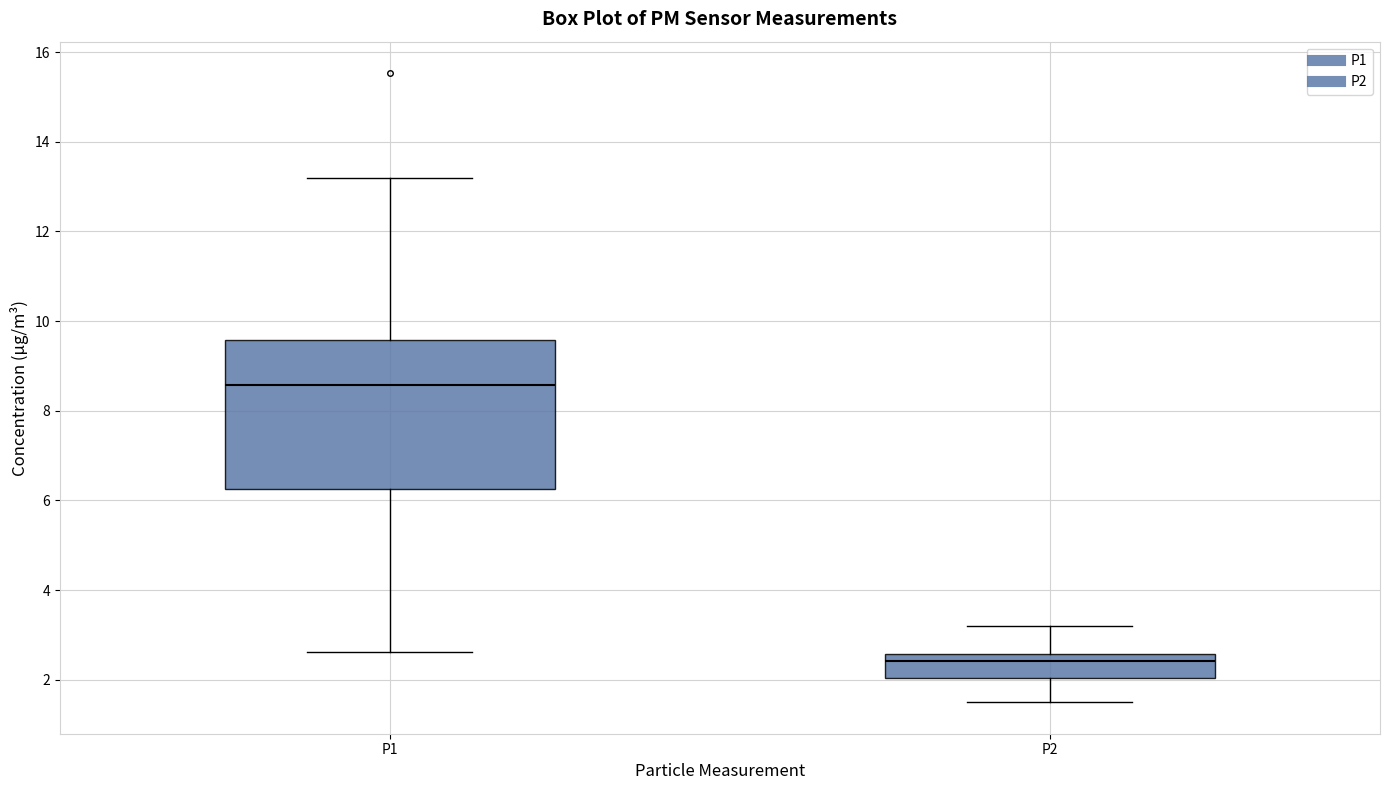

Reading left to right, transcribe this box plot: for each box, give where its median line is, the range the box spans, and where its two whiskers end, as read against the y-axis. The values are not printed on the chart, so give them approximately, as read against the axis.

P1: median 8.6, box 6.2 to 9.6, whiskers 2.6 to 13.2
P2: median 2.4, box 2.0 to 2.6, whiskers 1.6 to 3.2